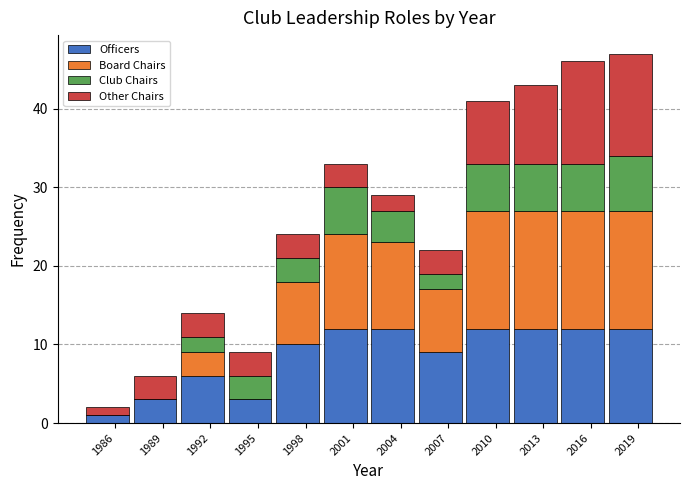

What is the maximum value for Officers?

12